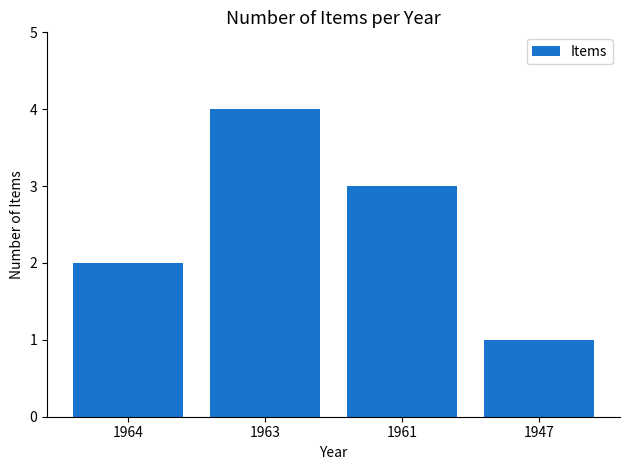

Is it true that the value at 1963 is 4?

True